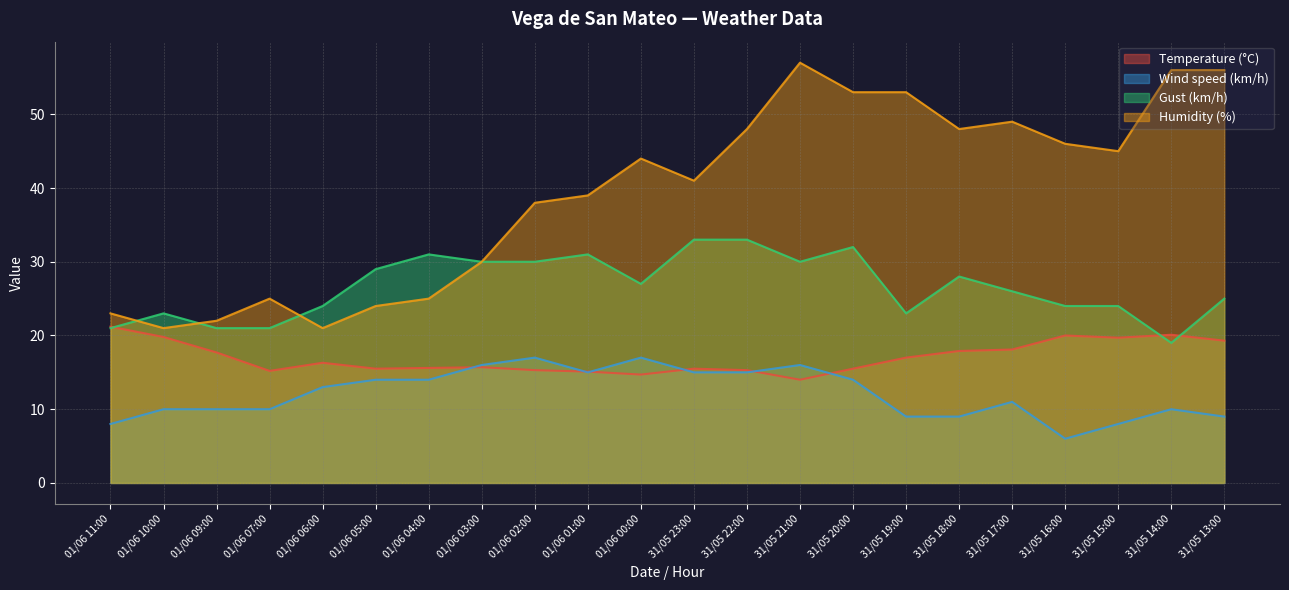

What is the approximate value of Humidity (%) at 31/05 21:00?

57.0